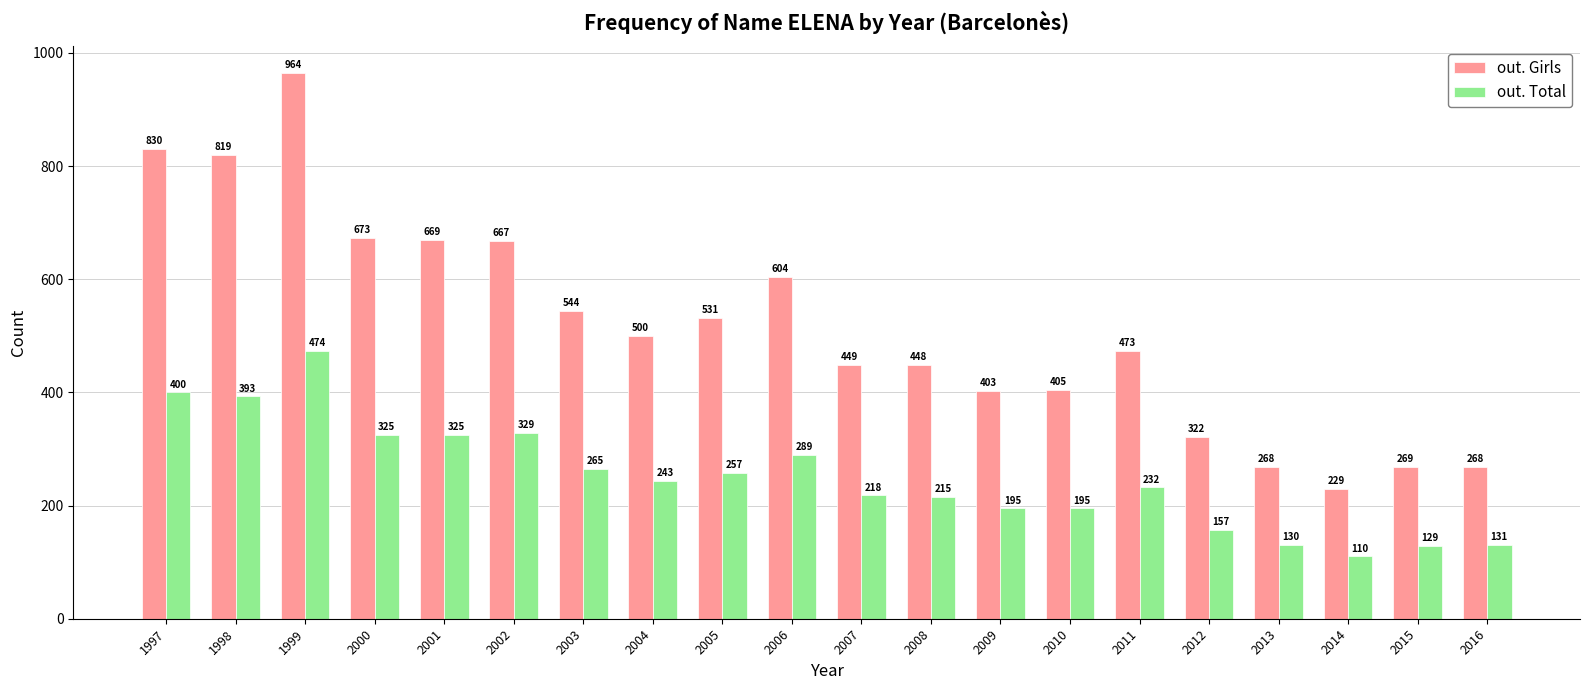

What is the value of the out. Girls bar at the 10th from the left?

604